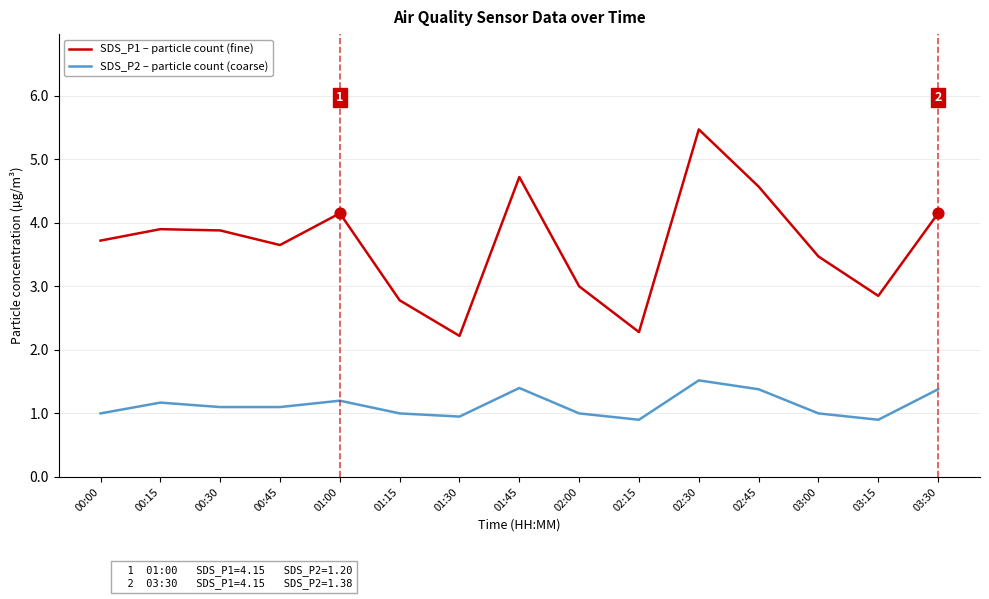

Between 00:30 and 02:15, which series saw the biggest shift?

SDS_P1 – particle count (fine)